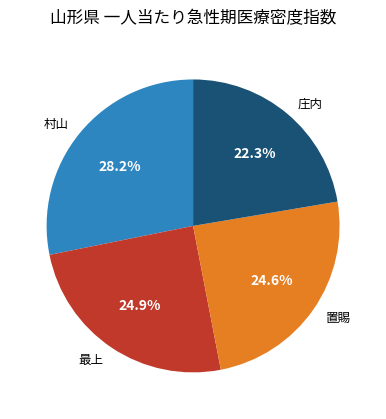

Do 置賜 and 庄内 together represent more than half of the pie?

No